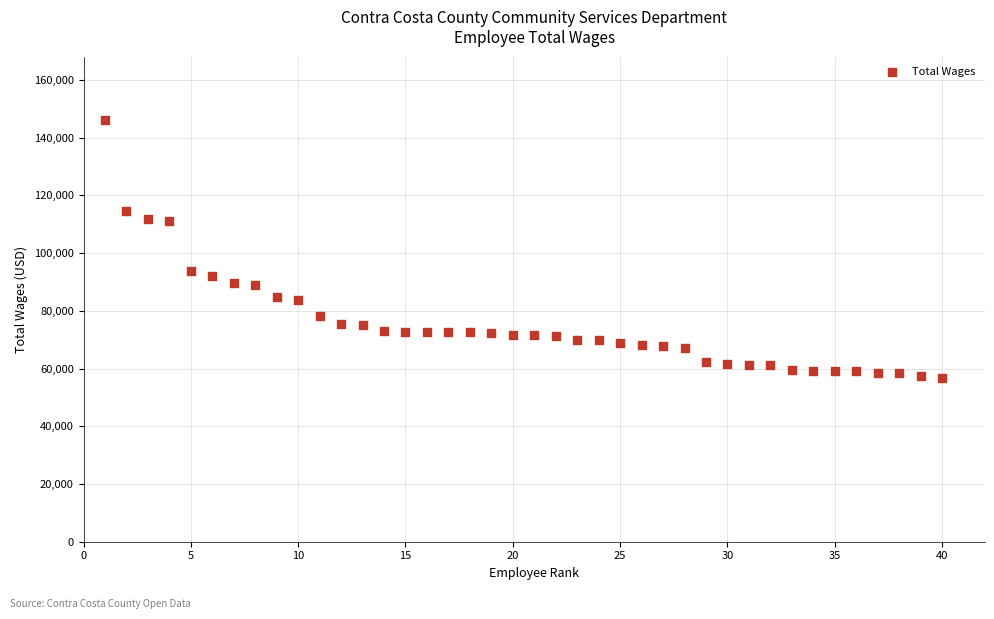

What Y value in the scatter plot is closest to 101410?

93835